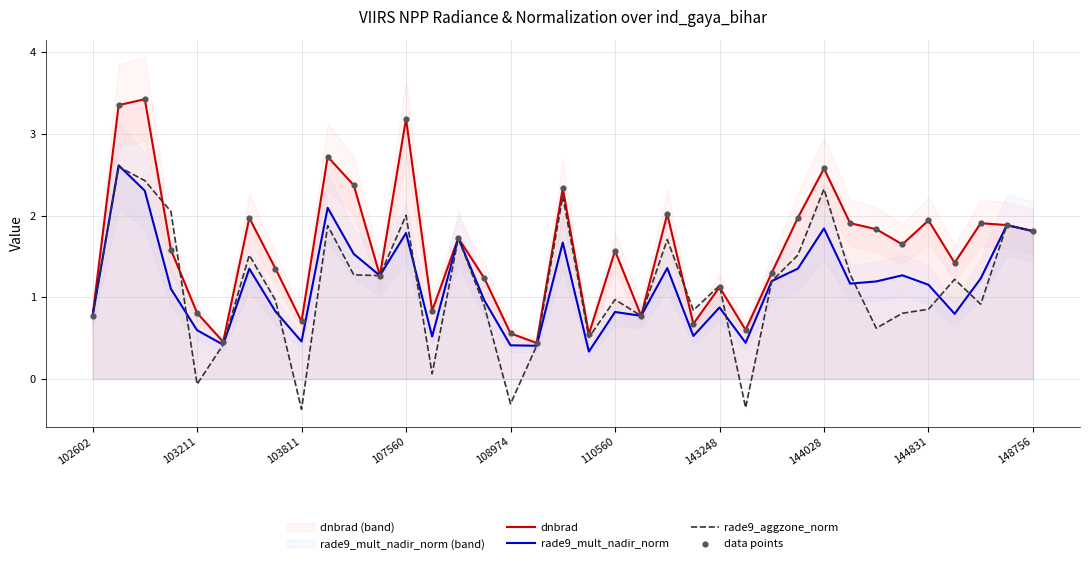

The dnbrad series shows 2.1 at 107560. True or false?

False